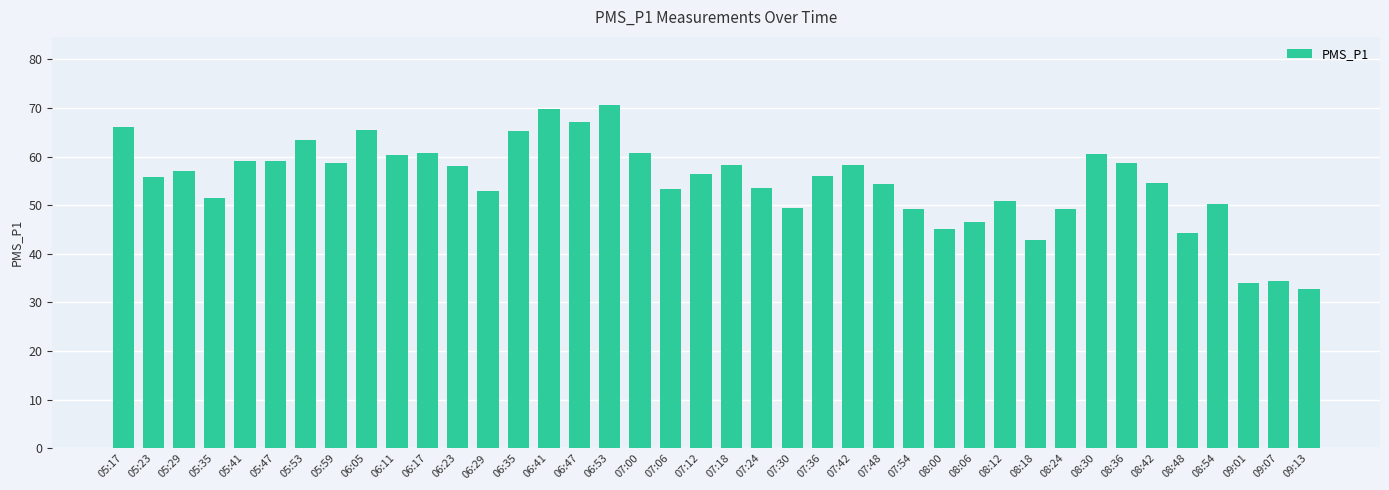

The chart shows a value of 30.1 at 05:59. True or false?

False